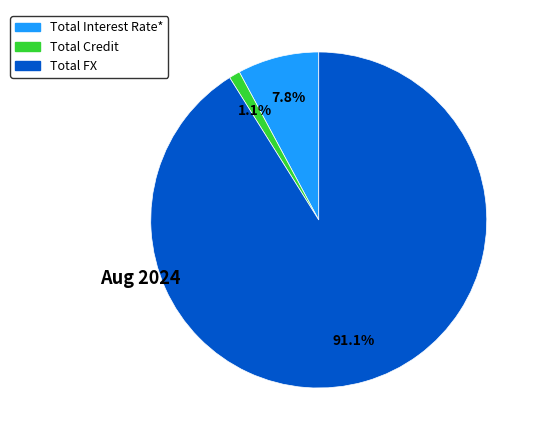

How much of the chart is everything except Total FX?

8.9%